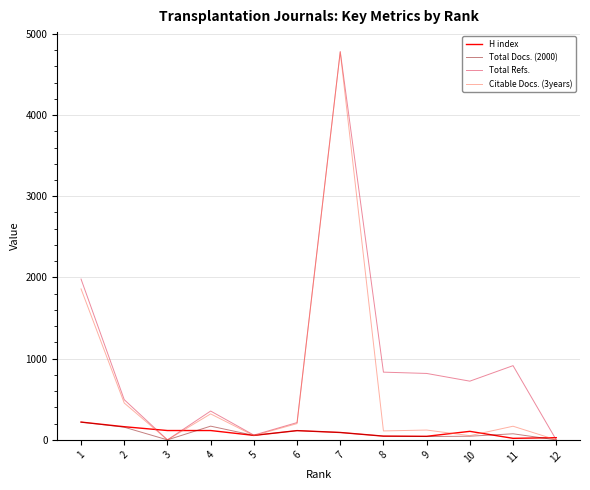

What is the maximum value for Total Refs.?

4782